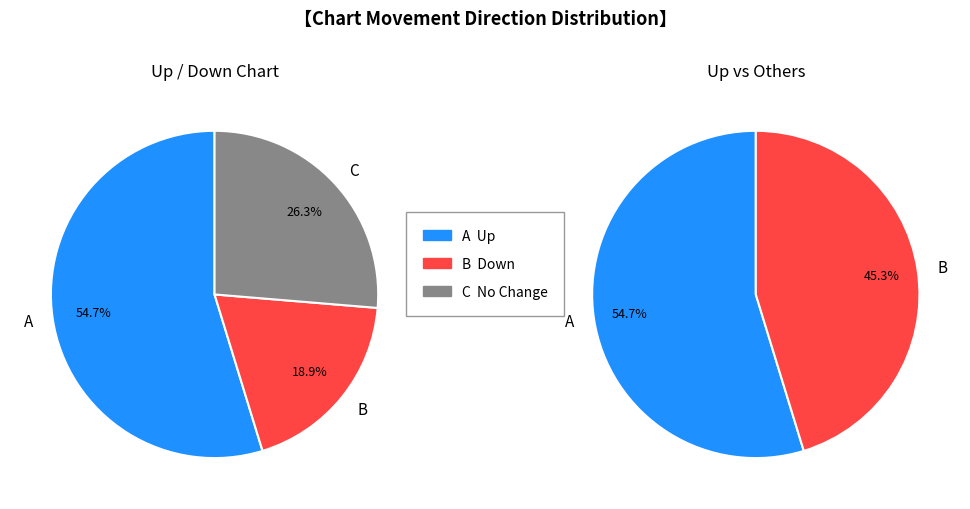

What percentage is NOT represented by down?

81.1%